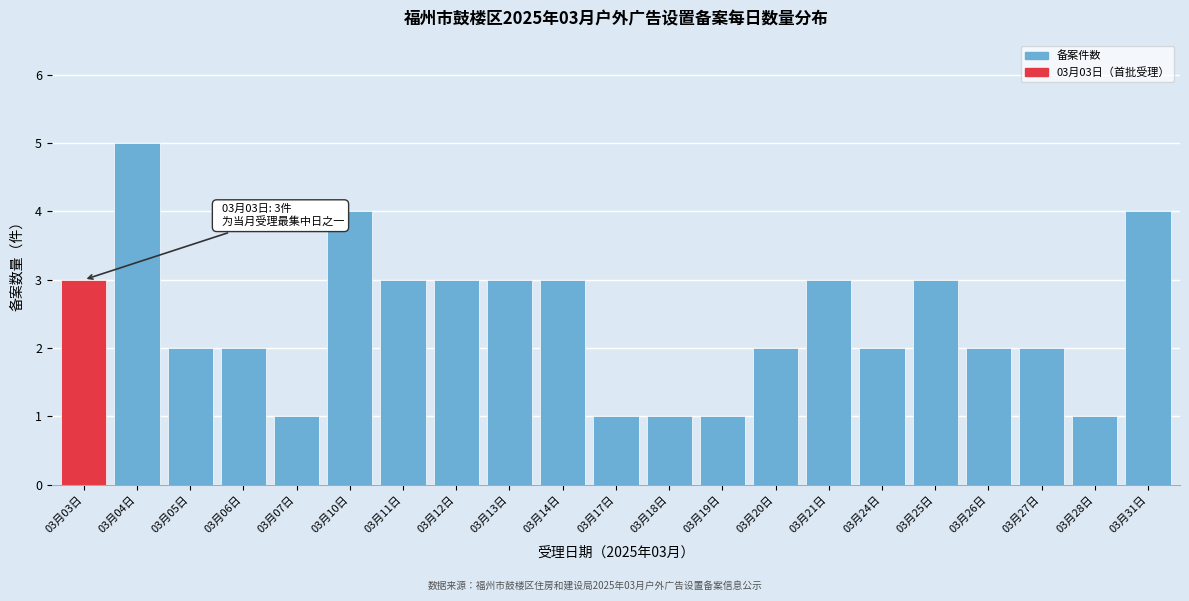

Reading left to right, extract all data points from this chart.

03月03日=3	03月04日=5	03月05日=2	03月06日=2	03月07日=1	03月10日=4	03月11日=3	03月12日=3	03月13日=3	03月14日=3	03月17日=1	03月18日=1	03月19日=1	03月20日=2	03月21日=3	03月24日=2	03月25日=3	03月26日=2	03月27日=2	03月28日=1	03月31日=4